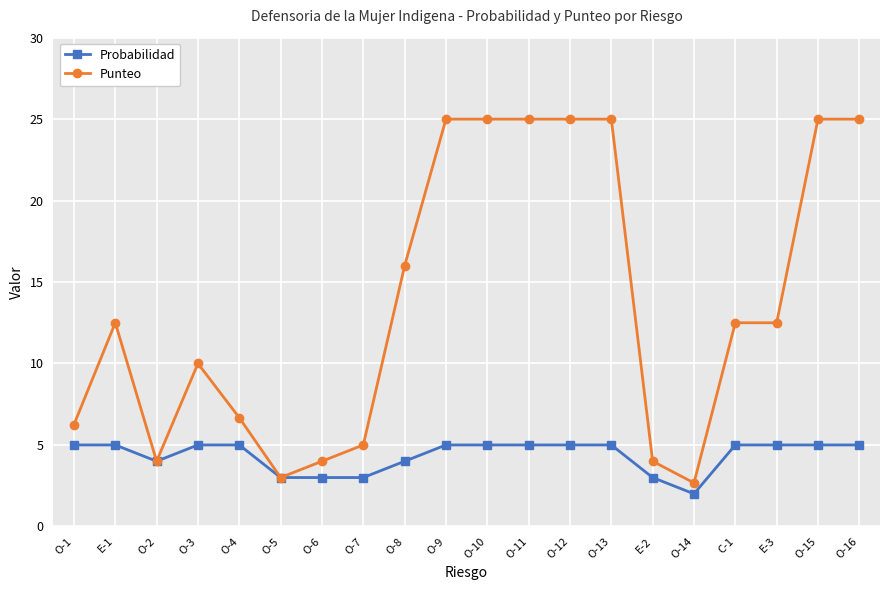

Is it true that Probabilidad equals 5.2 at O-7?

False